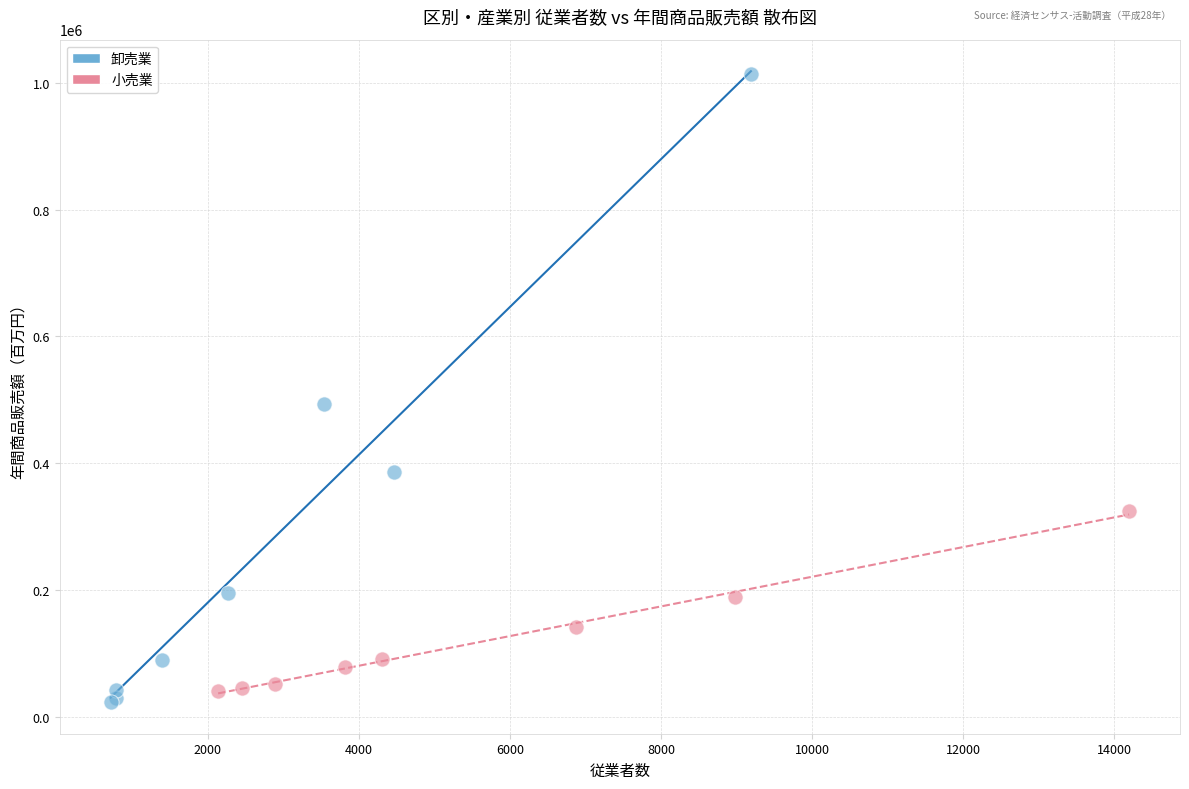

Which series reaches the maximum Y coordinate?

卸売業